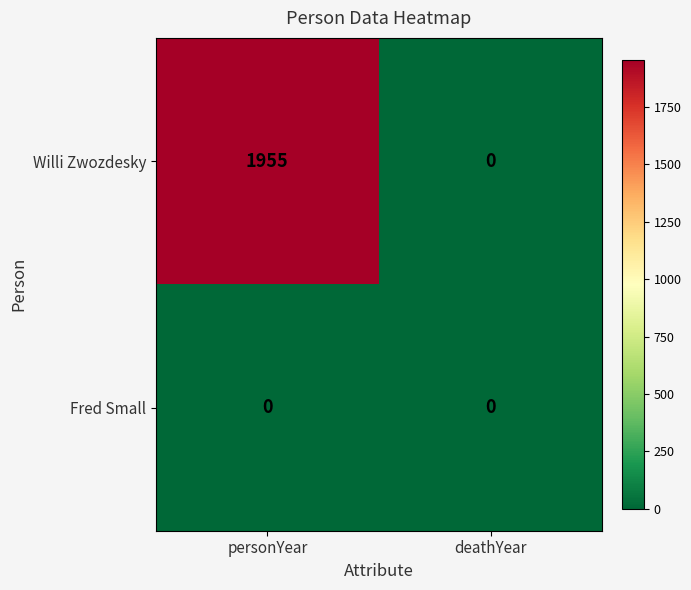

Reading right to left, list all the values displayed in this chart.

Willi Zwozdesky: deathYear=0	personYear=1955
Fred Small: deathYear=0	personYear=0